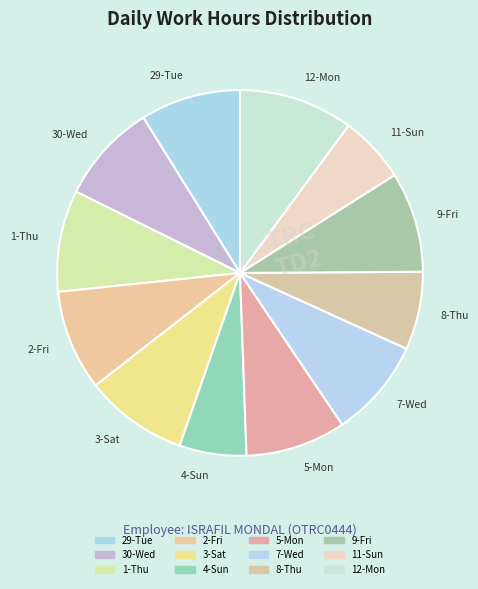

Does 4-Sun account for over 50% of the chart?

No